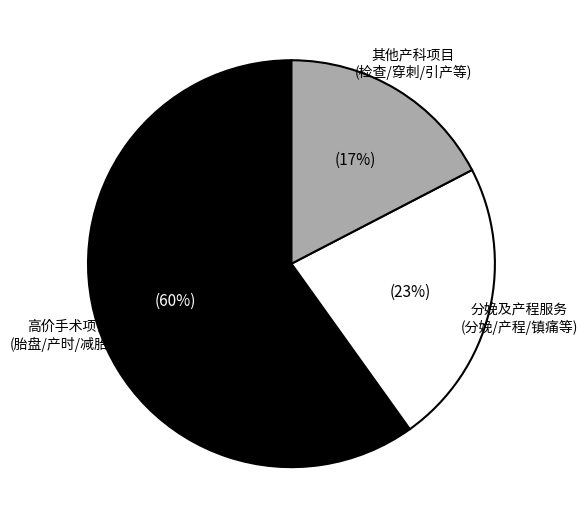

To the nearest percent, what is the average slice percentage?

33%